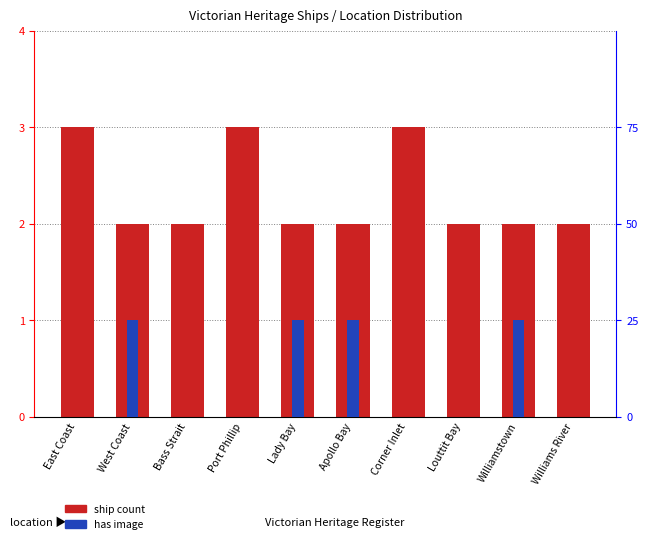

At which category is the sum across all series the highest?

East Coast